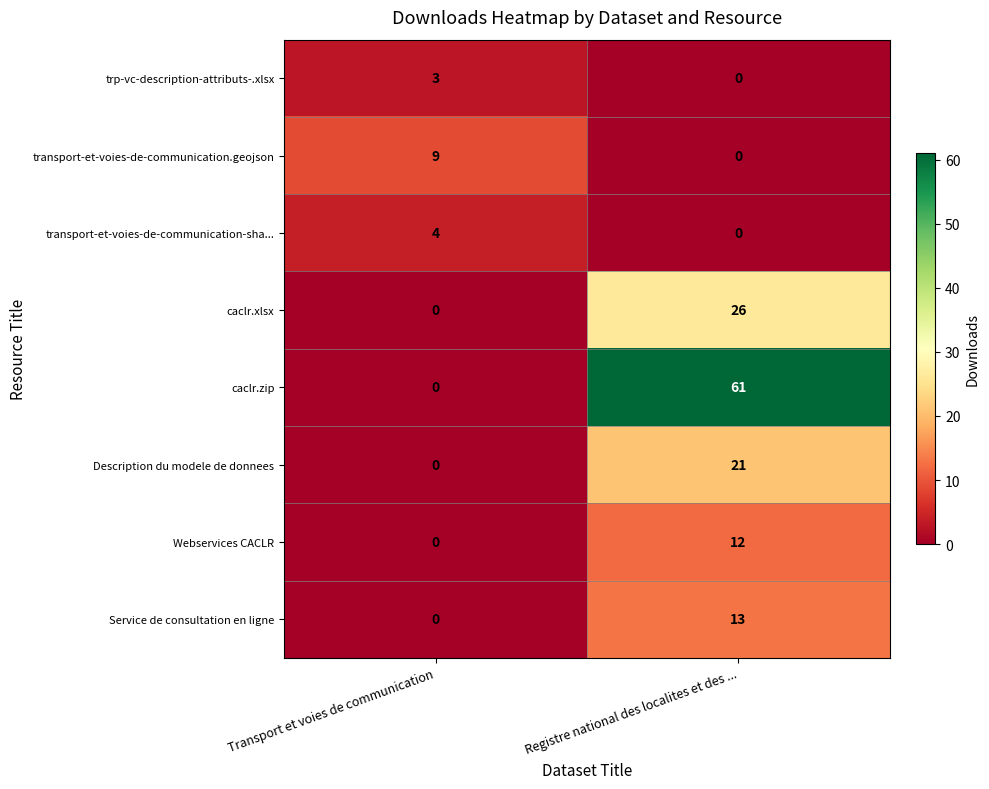

Reading left to right, extract all data points from this chart.

trp-vc-description-attributs-.xlsx: 3	0
transport-et-voies-de-communication.geojson: 9	0
transport-et-voies-de-communication-sha...: 4	0
caclr.xlsx: 0	26
caclr.zip: 0	61
Description du modele de donnees: 0	21
Webservices CACLR: 0	12
Service de consultation en ligne: 0	13